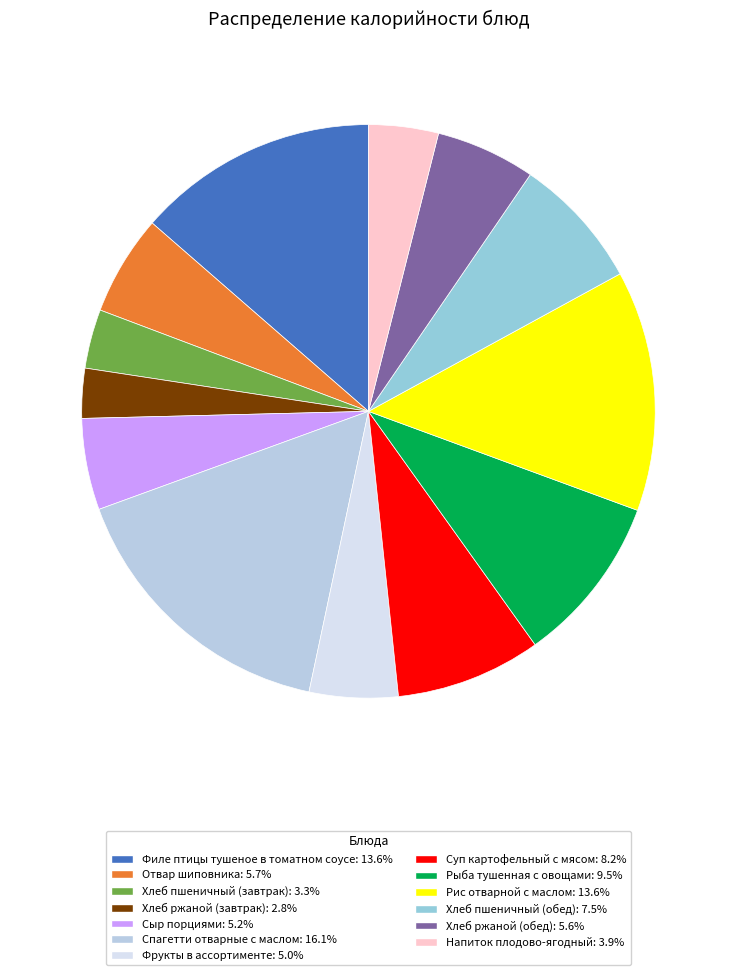

How many segments does this pie chart have?

13